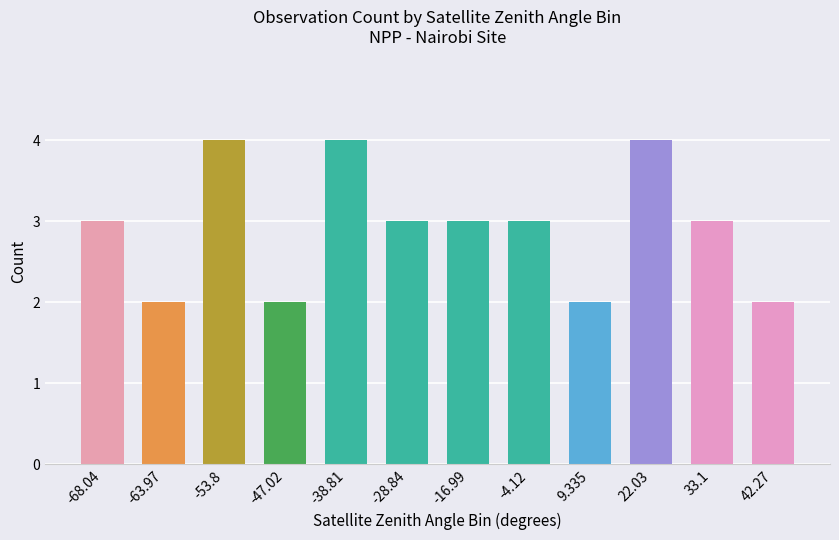

Reading left to right, list all the values displayed in this chart.

satz_bin_1=3	satz_bin_2=2	satz_bin_3=4	satz_bin_4=2	satz_bin_5=4	satz_bin_6=3	satz_bin_7=3	satz_bin_8=3	satz_bin_9=2	satz_bin_10=4	satz_bin_11=3	satz_bin_12=2